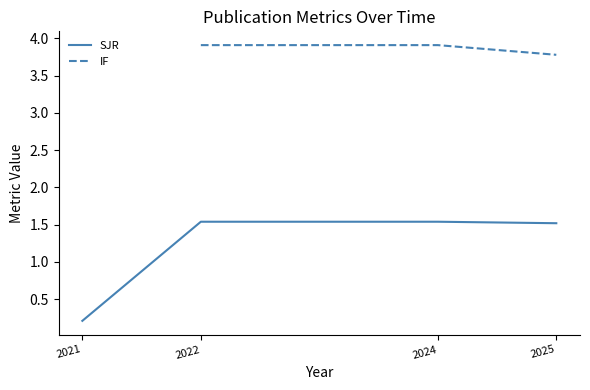

True or false: IF has a value of 1.2 at 2024.

False